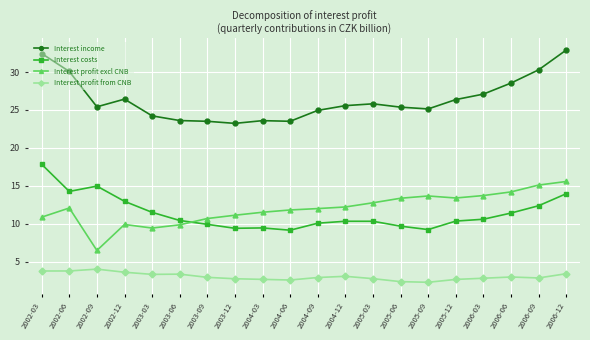

What are all the series names shown in the legend?

Interest income, Interest costs, Interest profit excl CNB, Interest profit from CNB